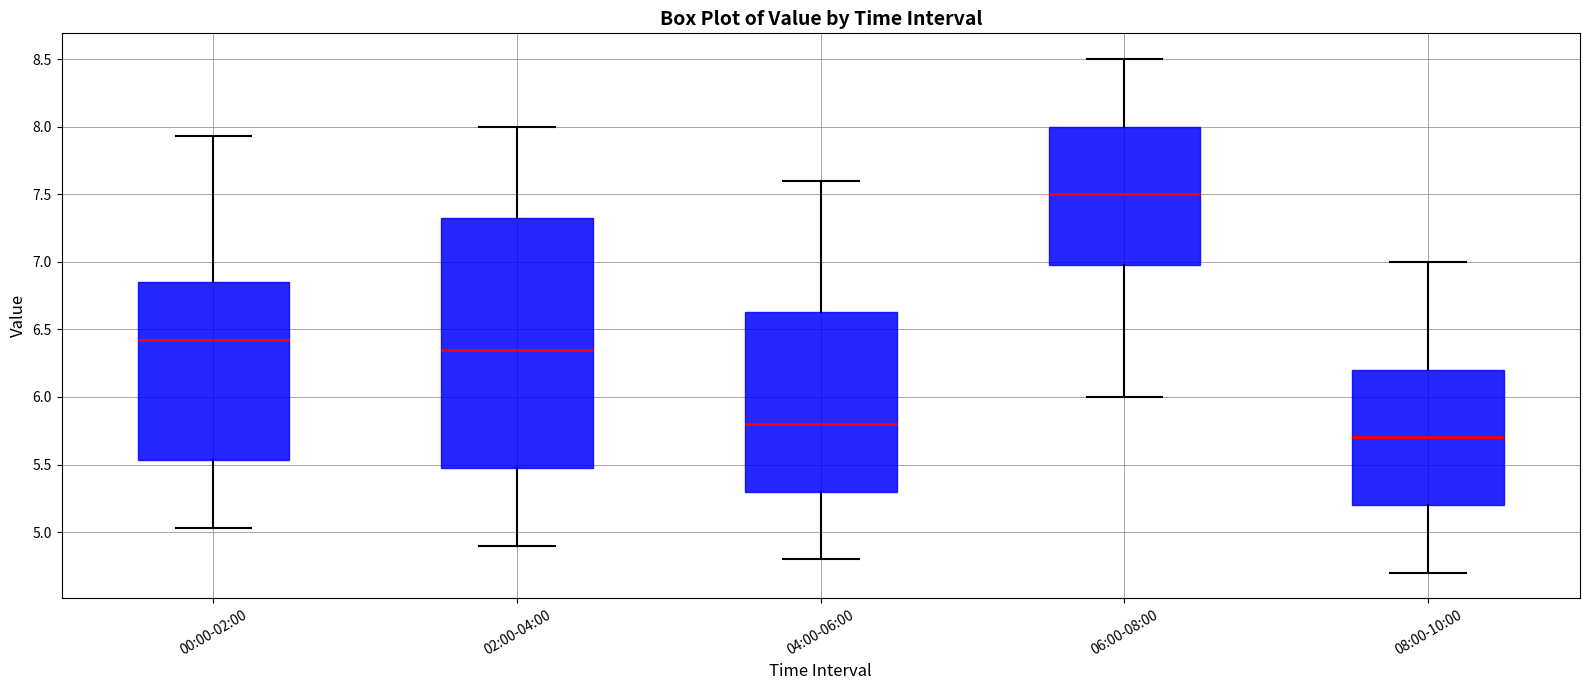

Reading left to right, read every box against the y-axis: the position of its median line, the range the box covers, and the ends of its whiskers. The values are not printed on the chart, so give them approximately, as read against the axis.

00:00-02:00: median 6.40, box 5.55 to 6.85, whiskers 5.05 to 7.95
02:00-04:00: median 6.35, box 5.50 to 7.35, whiskers 4.90 to 8.00
04:00-06:00: median 5.80, box 5.30 to 6.65, whiskers 4.80 to 7.60
06:00-08:00: median 7.50, box 7.00 to 8.00, whiskers 6.00 to 8.50
08:00-10:00: median 5.70, box 5.20 to 6.20, whiskers 4.70 to 7.00